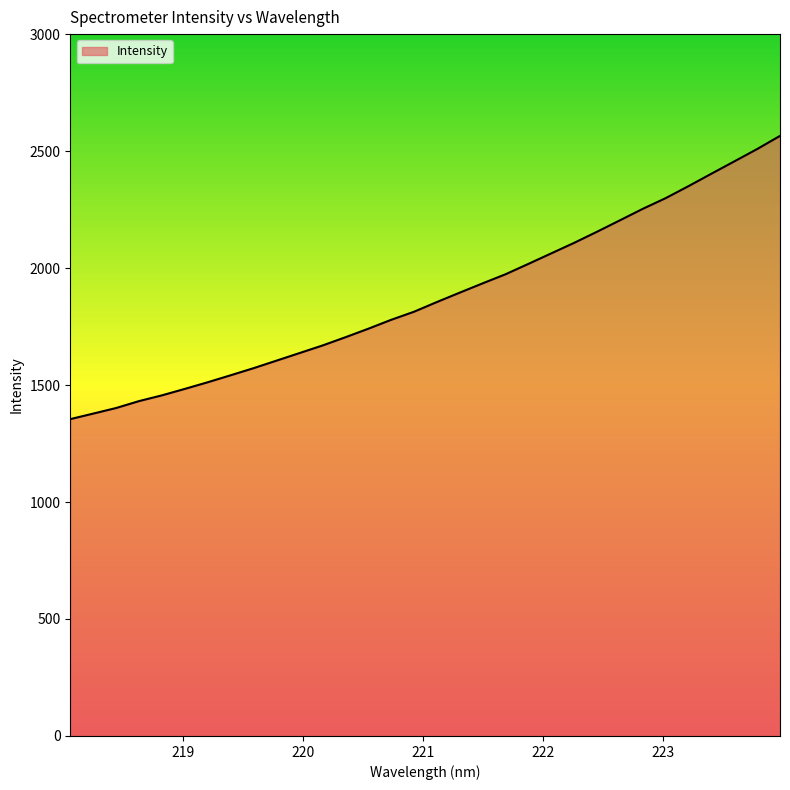

What is the difference between the maximum and minimum values?

1210.6